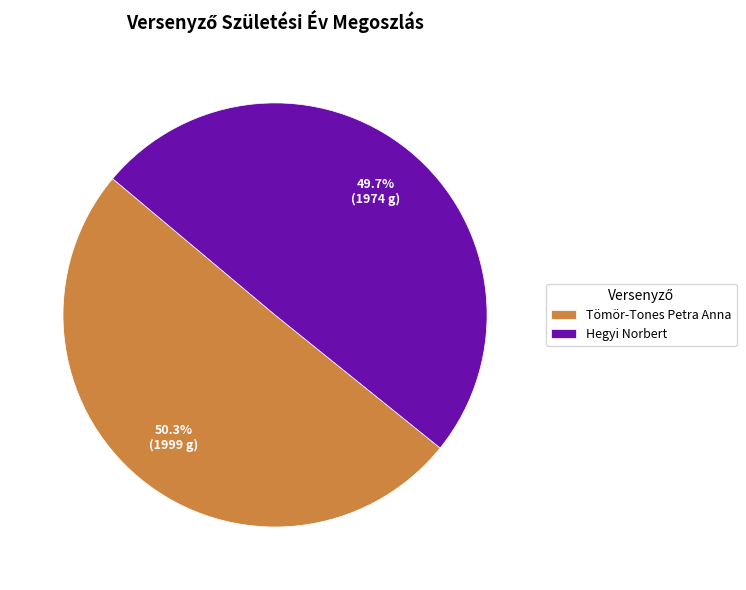

Which has a higher value, Tömör-Tones Petra Anna or Hegyi Norbert?

Tömör-Tones Petra Anna